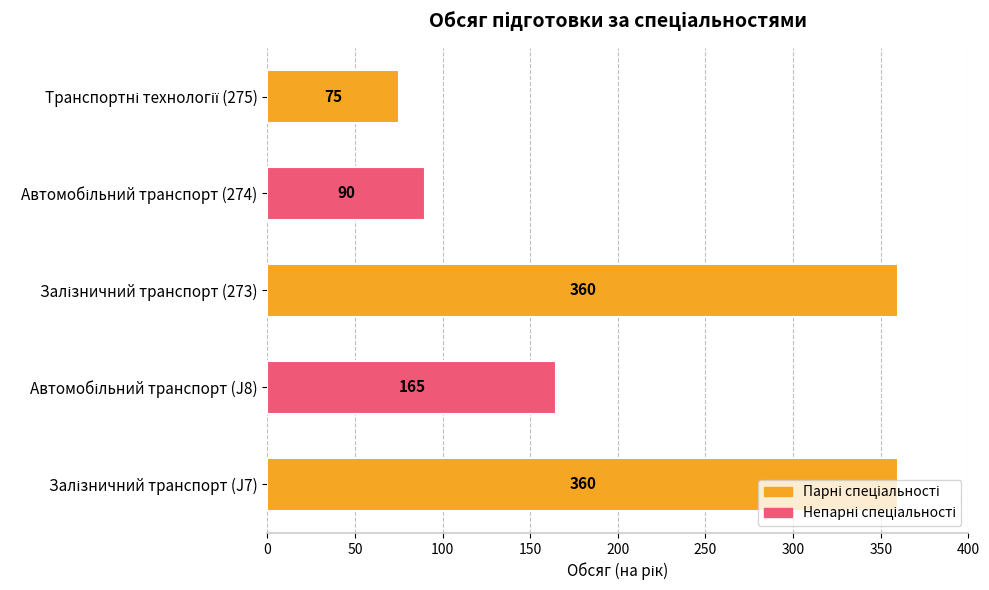

What is the difference between the maximum and second lowest values?

270